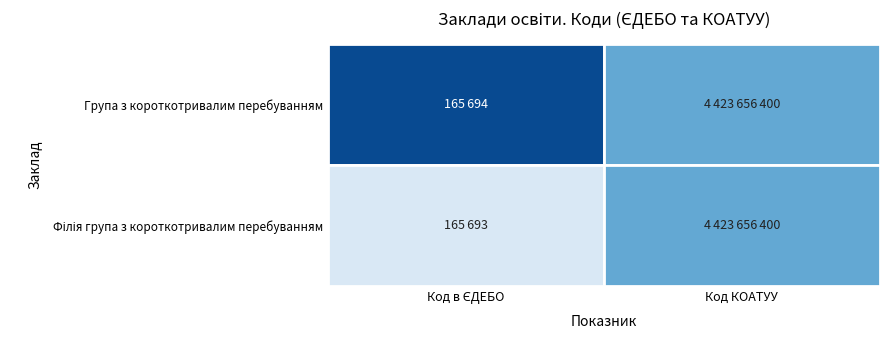

List the series in order of their overall mean, lowest first.

Філія група з короткотривалим перебуванням, Група з короткотривалим перебуванням